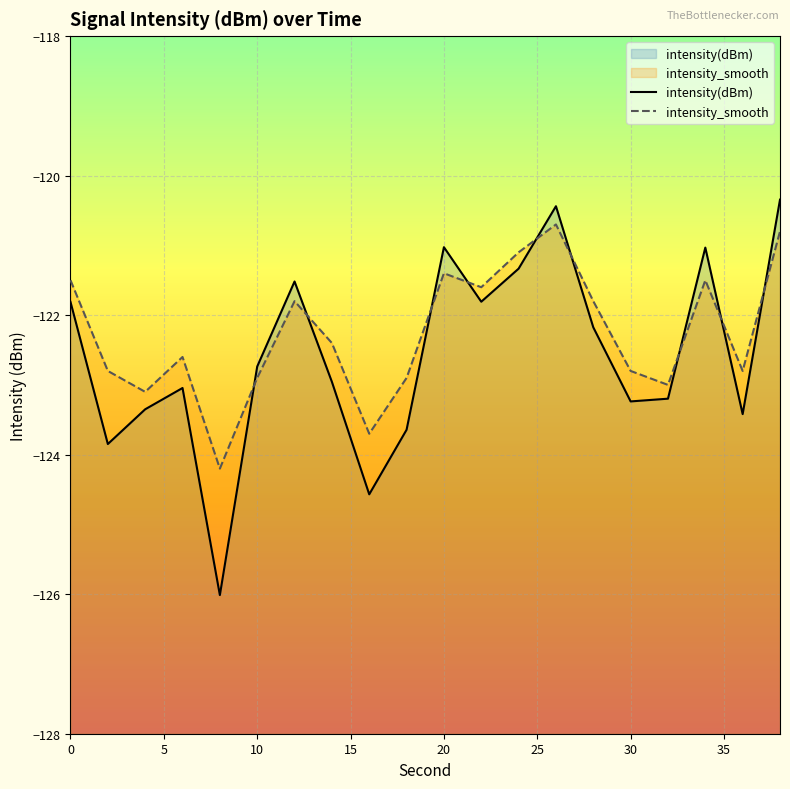

Which series has the largest range (max minus min)?

intensity(dBm)